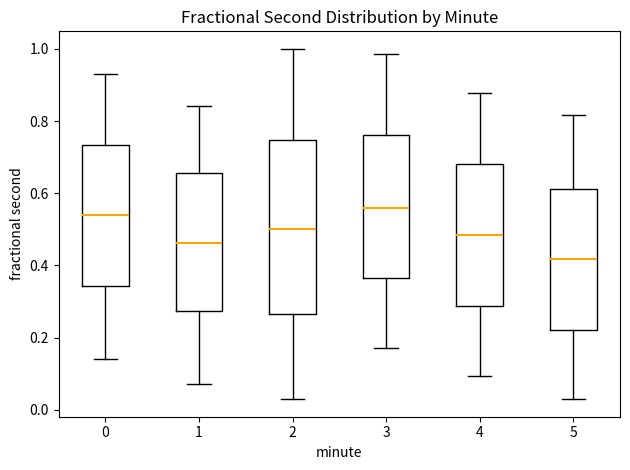

Comparing the boxes themselves (not the whiskers), which one is the tallest?

2